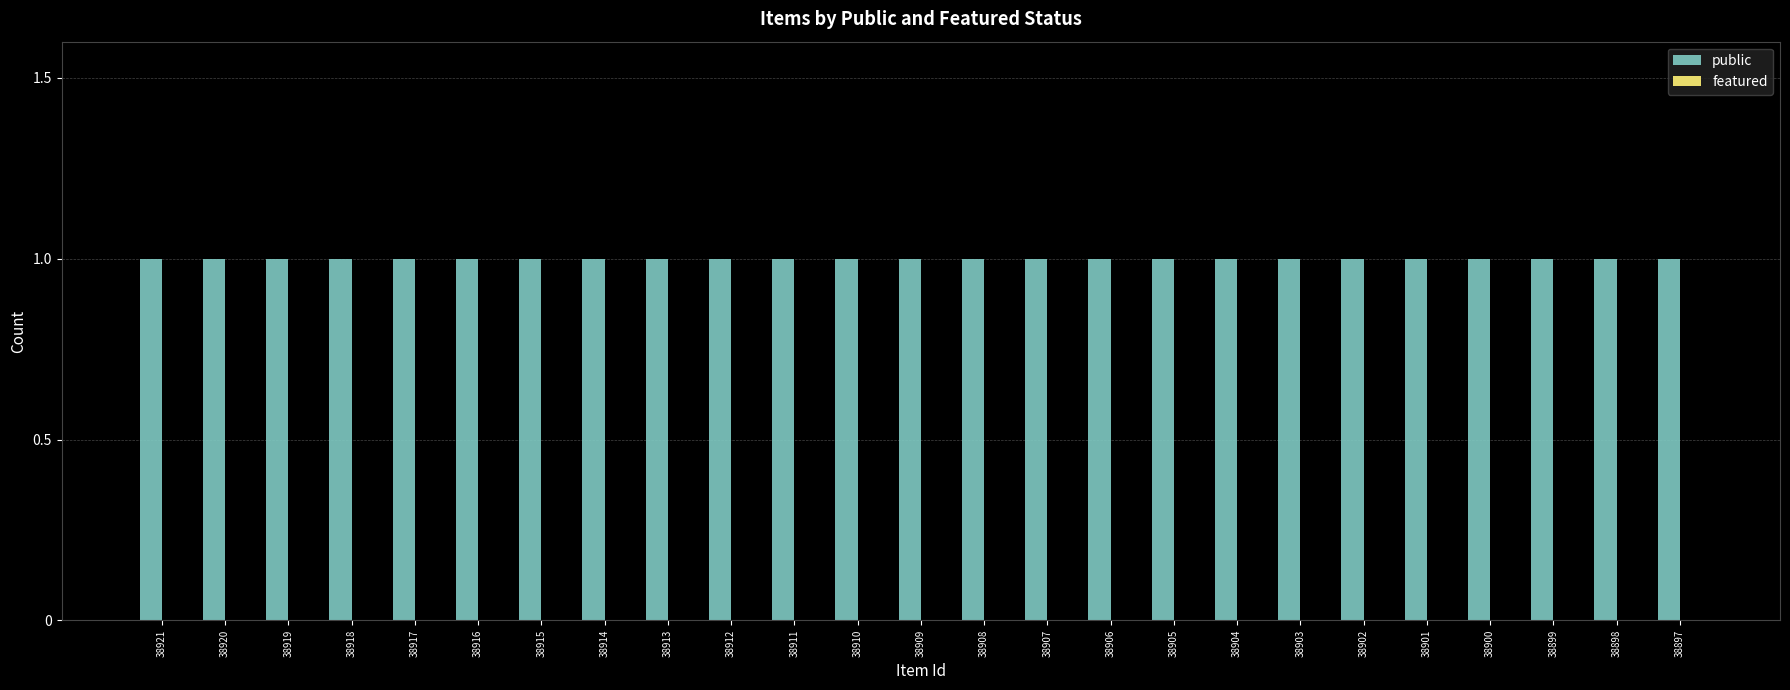

What is the maximum value shown in the chart?

1